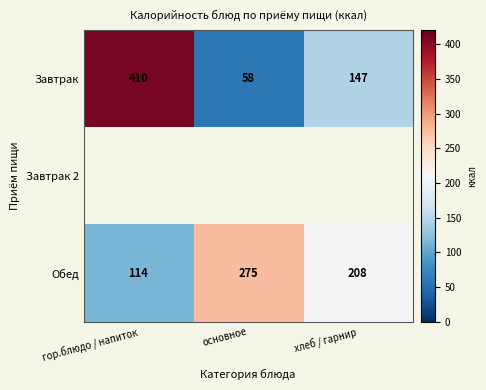

Where does the Завтрак series first go above 147?

гор.блюдо / напиток